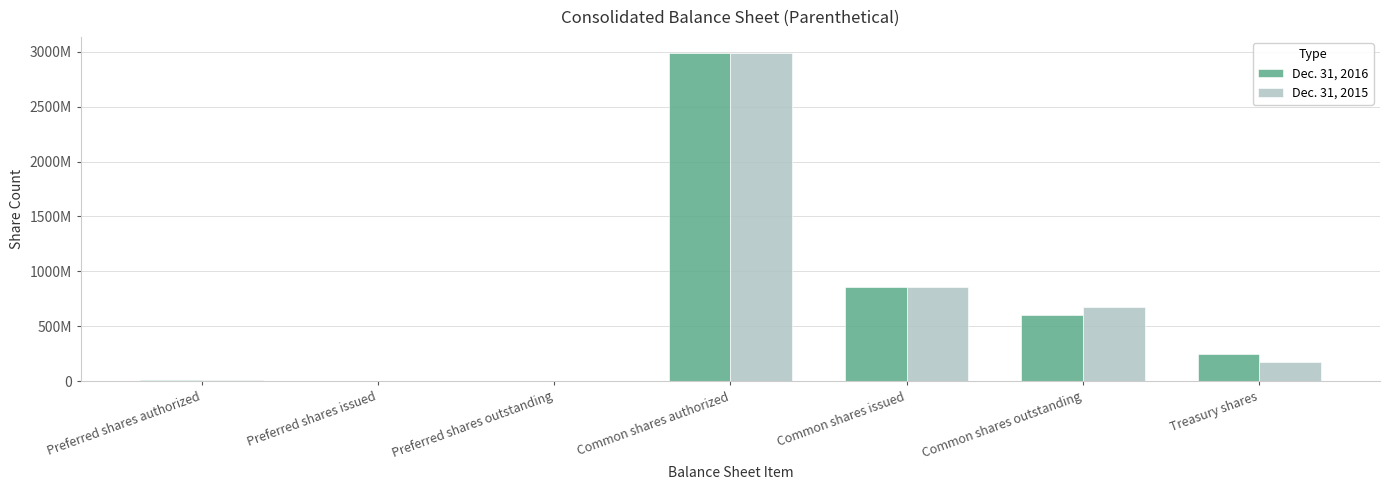

Rank the series by their average value, from highest to lowest.

Dec. 31, 2016, Dec. 31, 2015